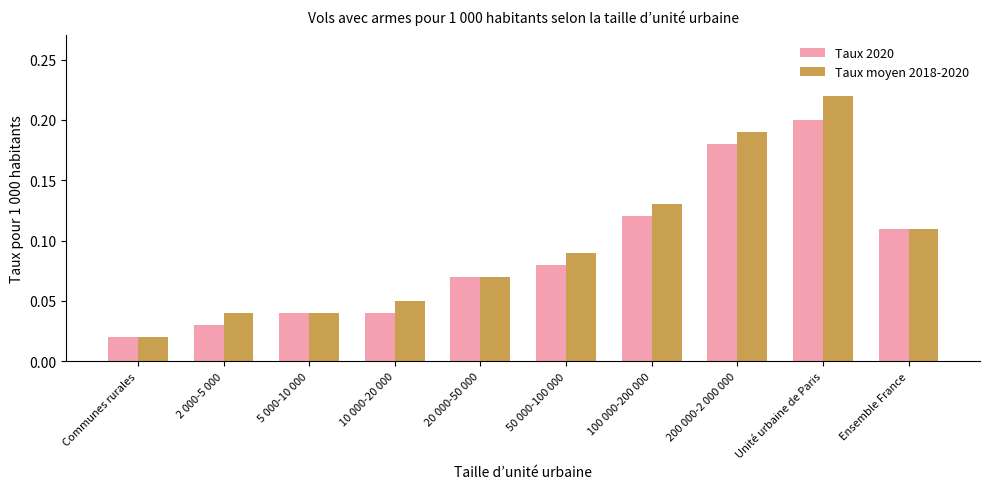

What is the sum of all Taux moyen 2018-2020 values?

1.0